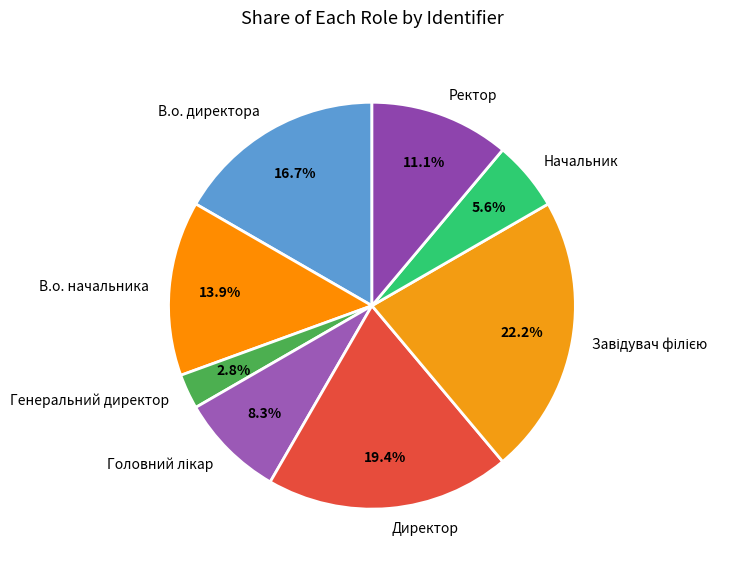

Does Директор account for over 50% of the chart?

No